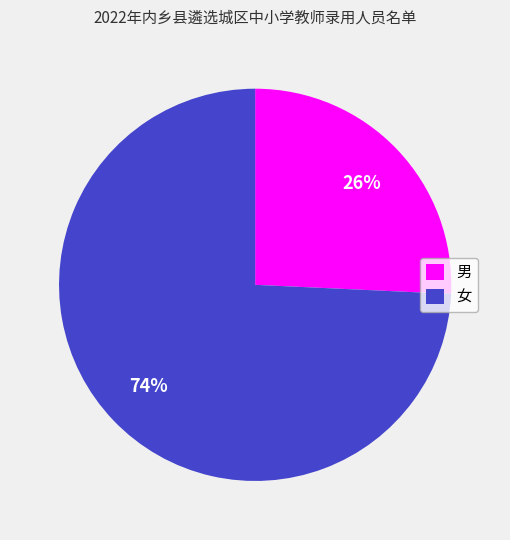

Is the sum of 女 and 男 greater than half?

Yes